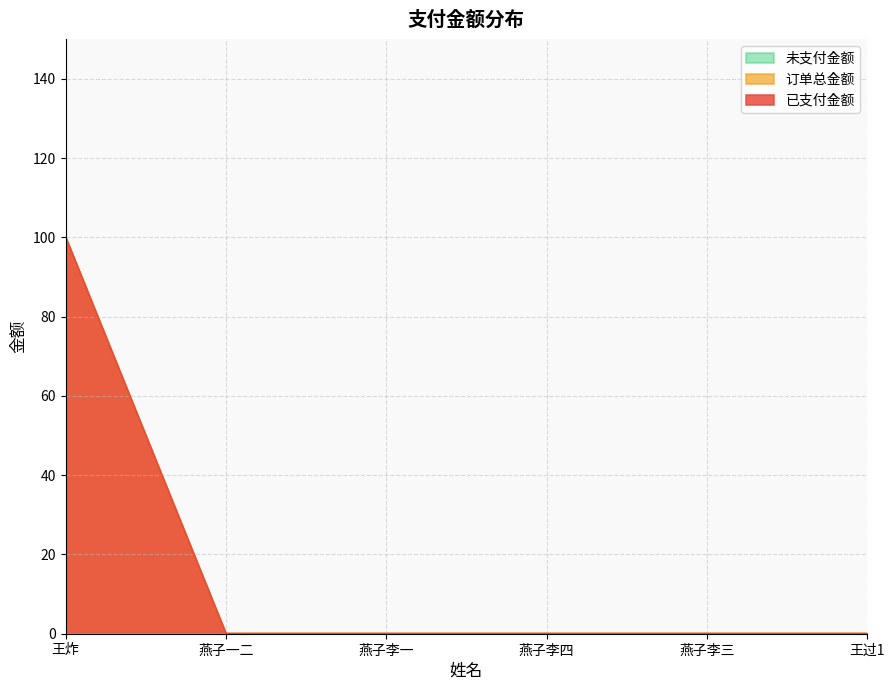

What is the label of the 1st point from the right?

王过1